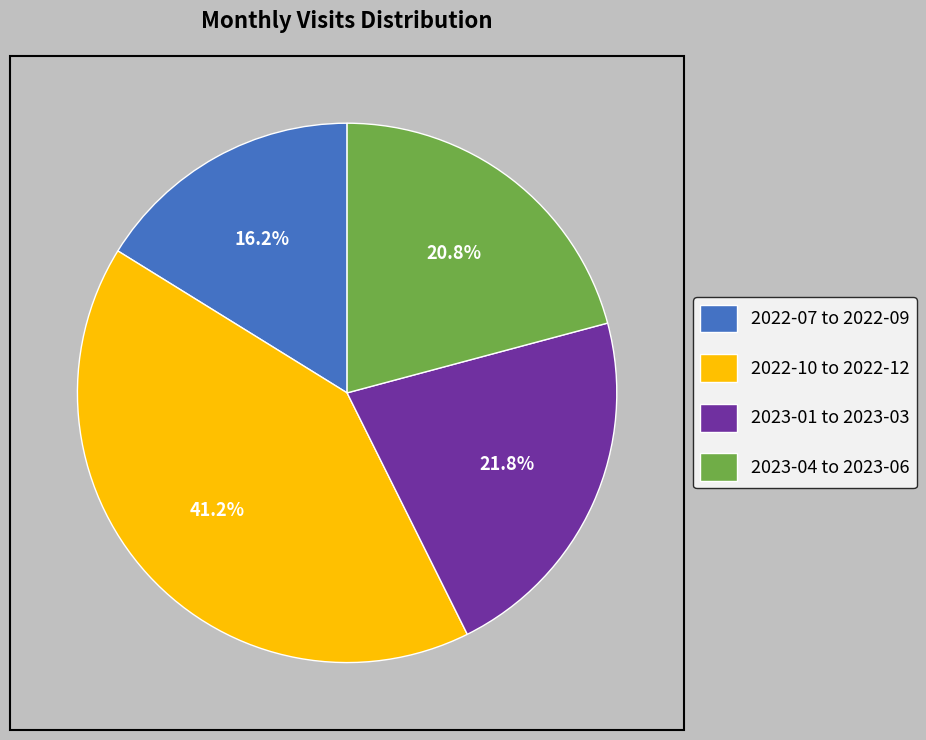

Is the sum of 2023-01 to 2023-03 and 2023-04 to 2023-06 greater than half?

No